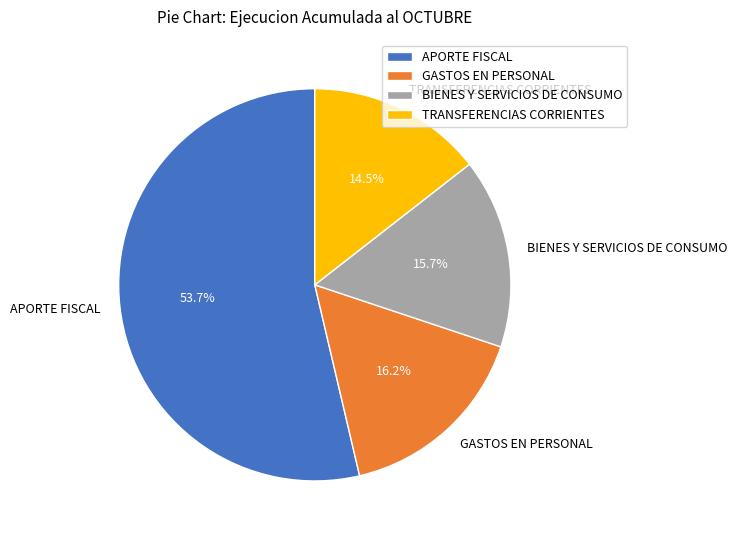

The GASTOS EN PERSONAL slice represents 16% of the pie. True or false?

True